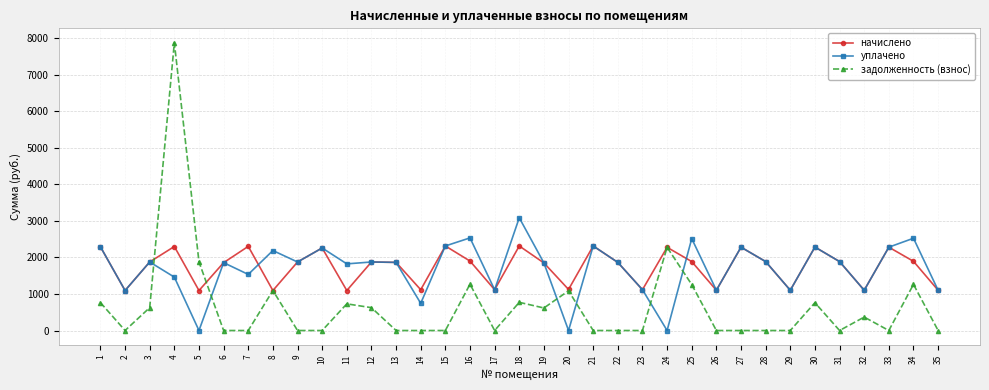

Where is the first local maximum for уплачено?

3